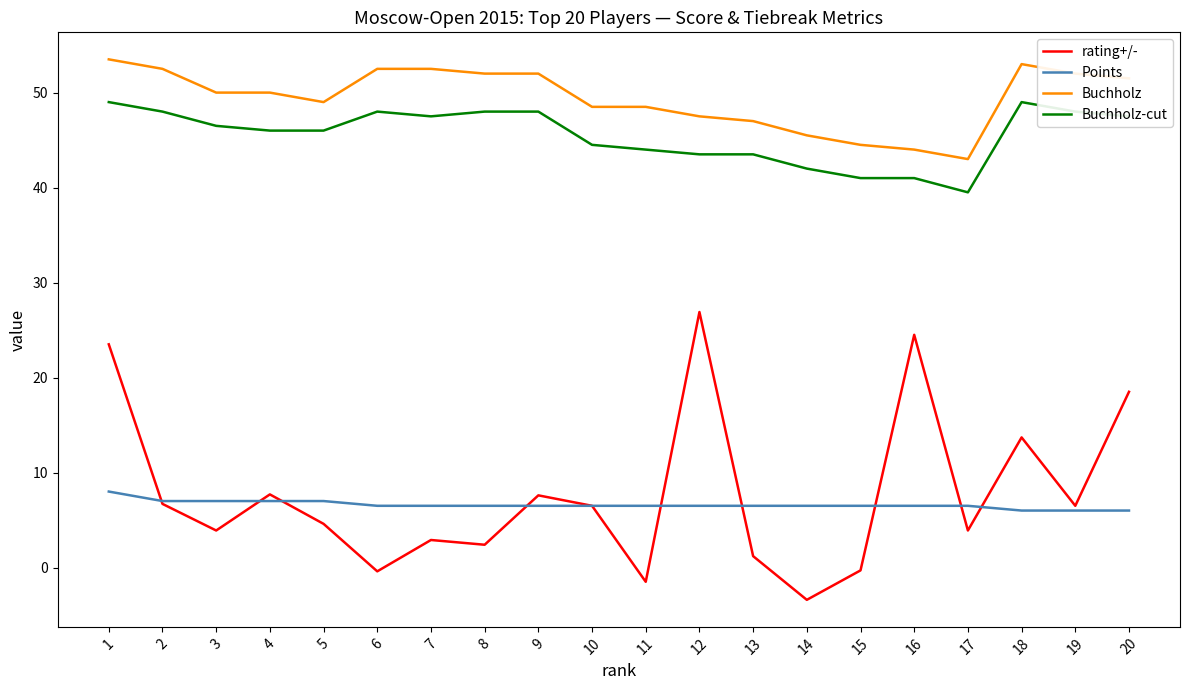

True or false: Points and Buchholz cross at least once.

False